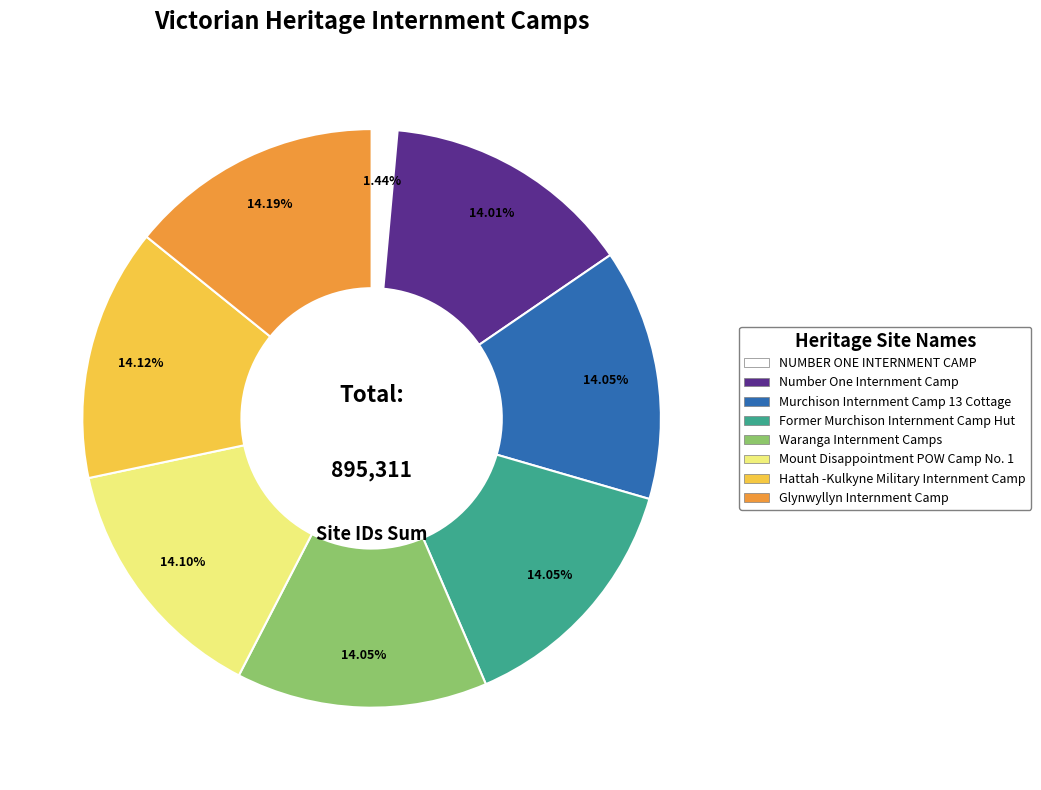

What is the ratio of the value at Former Murchison Internment Camp Hut to the value at Hattah -Kulkyne Military Internment Camp?

1.0